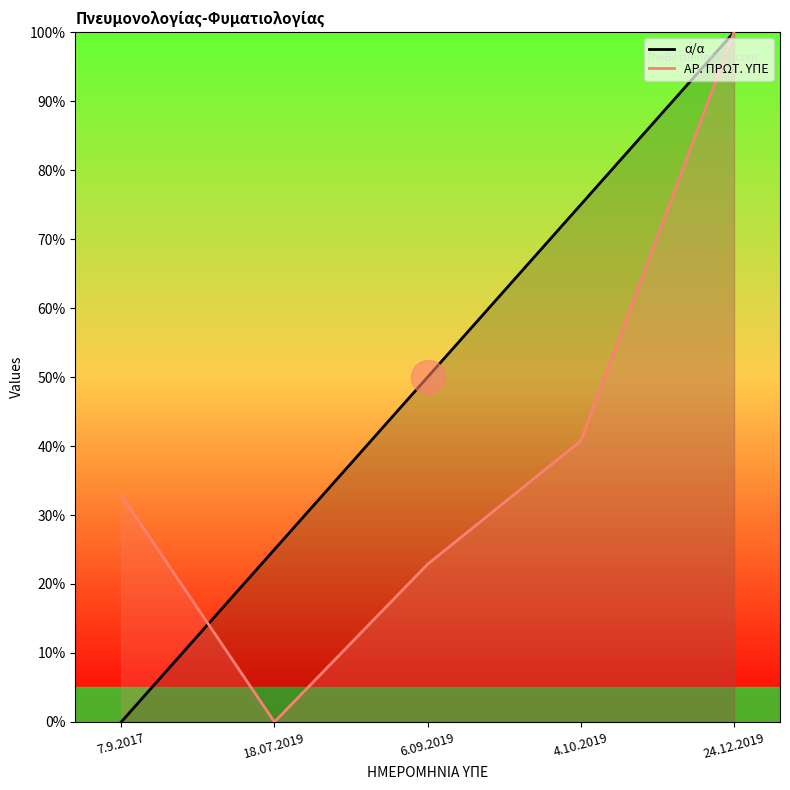

What is the total value across all series at 24.12.2019?

200.0